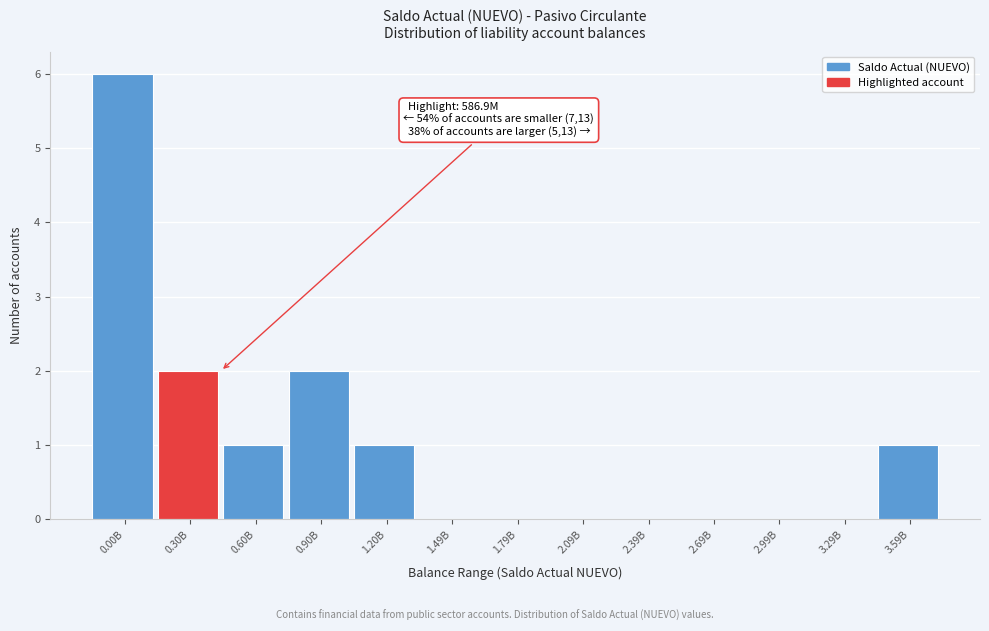

Reading right to left, what are all the values shown in this chart?

3.59B=1	3.29B=0	2.99B=0	2.69B=0	2.39B=0	2.09B=0	1.79B=0	1.49B=0	1.20B=1	0.90B=2	0.60B=1	0.30B=2	0.00B=6